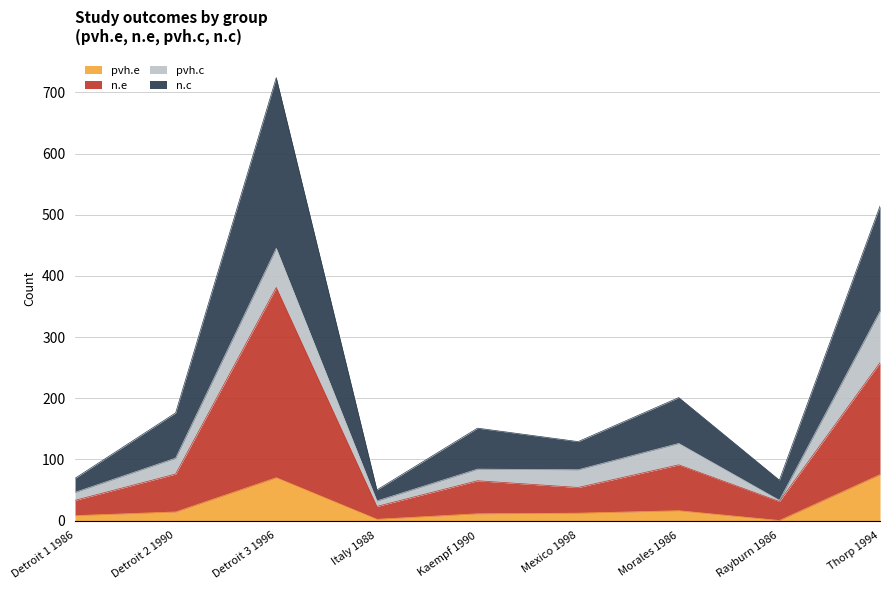

At which label does n.e reach its peak?

Detroit 3 1996